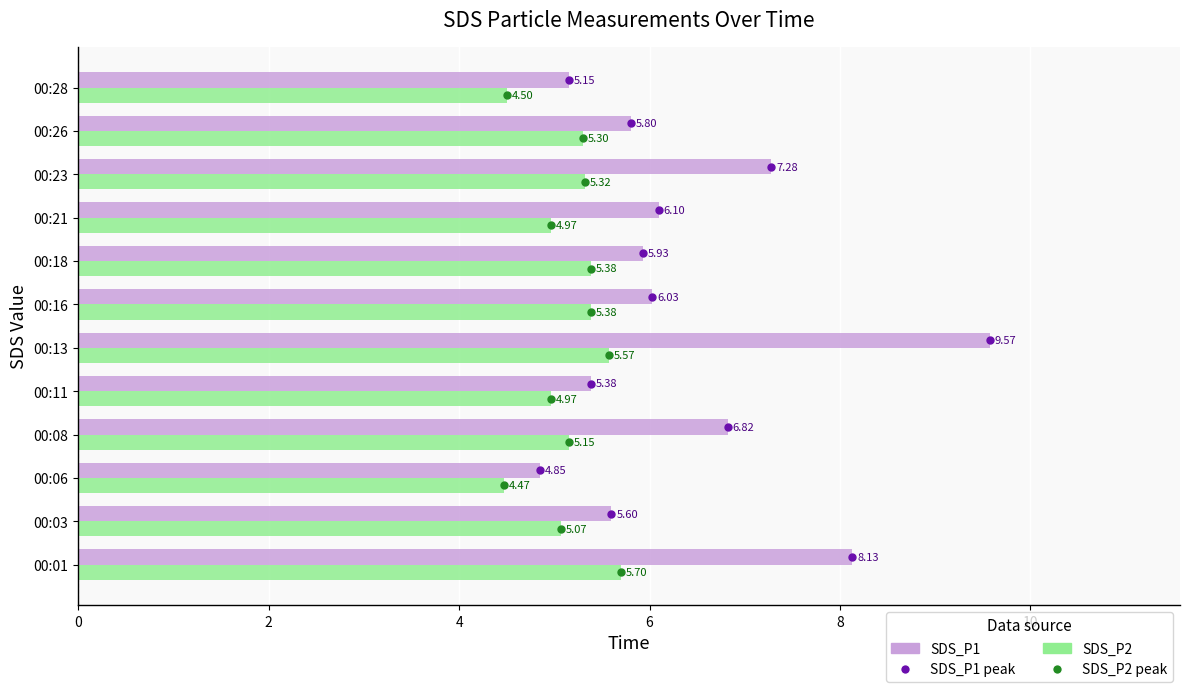

What is the spread (max minus min) of values at 00:23?

2.0